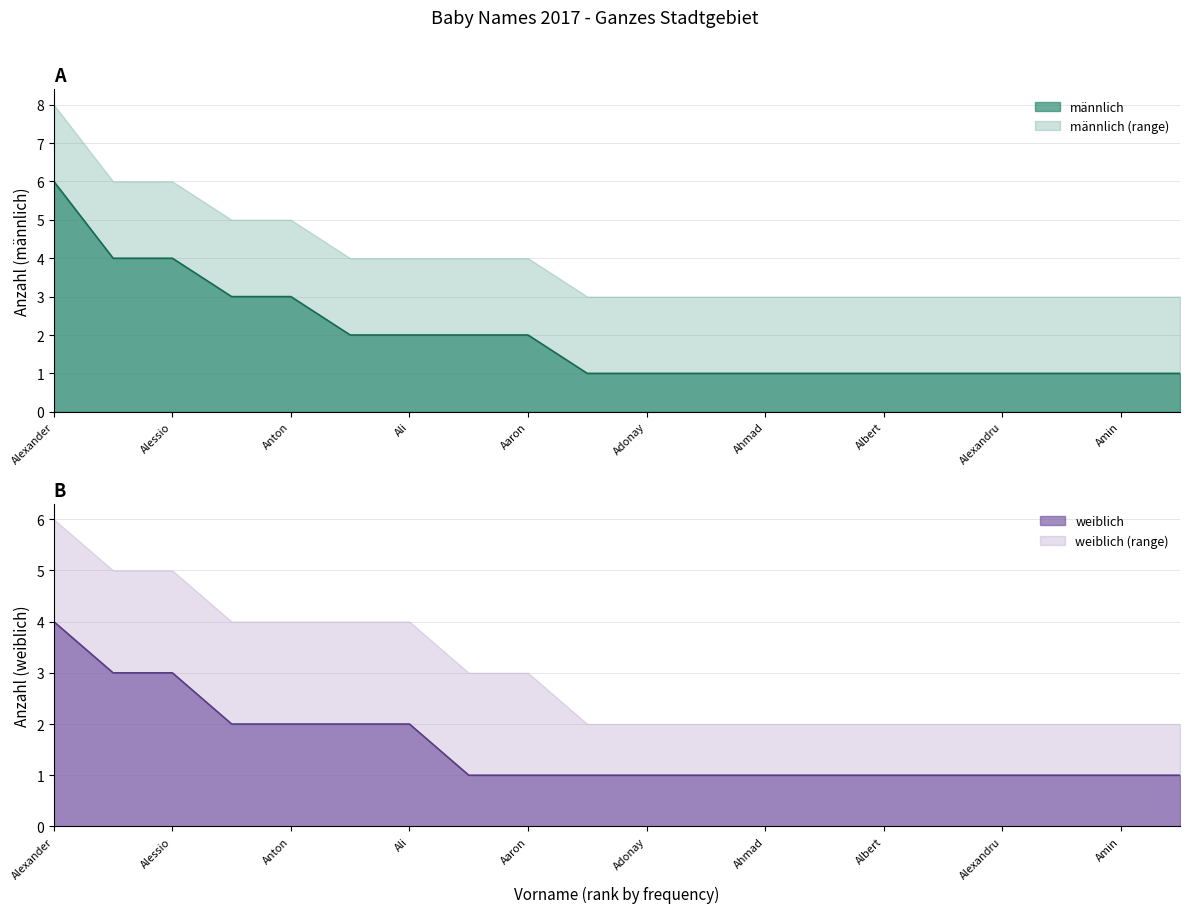

Reading right to left, extract all data points from this chart.

männlich: Amine=1	Amin=1	Aleydin=1	Alexandru=1	Alesio=1	Albert=1	Aiden=1	Ahmad=1	Adriano=1	Adonay=1	Abderahman=1	Aaron=2	Arif=2	Ali=2	Alessandro=2	Anton=3	Adrian=3	Alessio=4	Adam=4	Alexander=6
weiblich: Amine=1	Amin=1	Aleydin=1	Alexandru=1	Alesio=1	Albert=1	Aiden=1	Ahmad=1	Adriano=1	Adonay=1	Abderahman=1	Aaron=1	Arif=1	Ali=2	Alessandro=2	Anton=2	Adrian=2	Alessio=3	Adam=3	Alexander=4